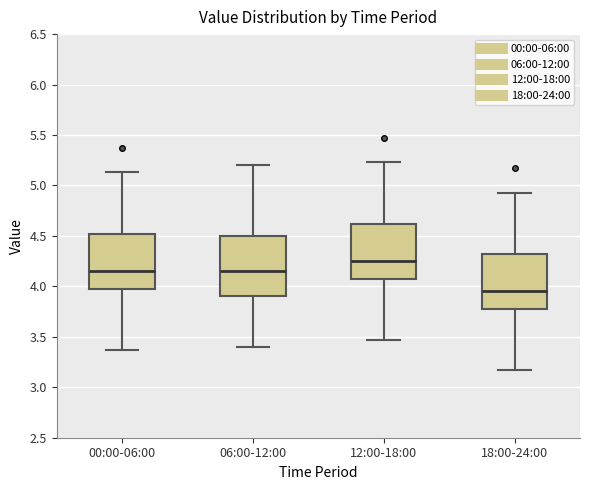

Which box is the tallest, from its lower edge to its upper edge?

06:00-12:00